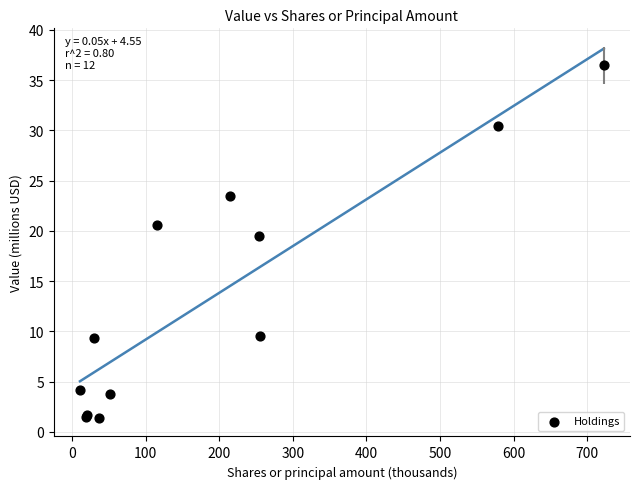

What Y value in the scatter plot is closest to 18?

19.5